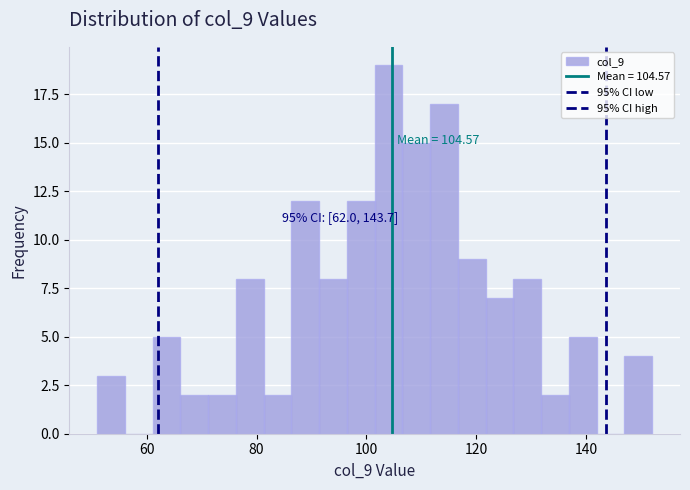

Around what value on the x-axis is the tallest bar? Give the approximate position of its centre, as read against the axis.

104